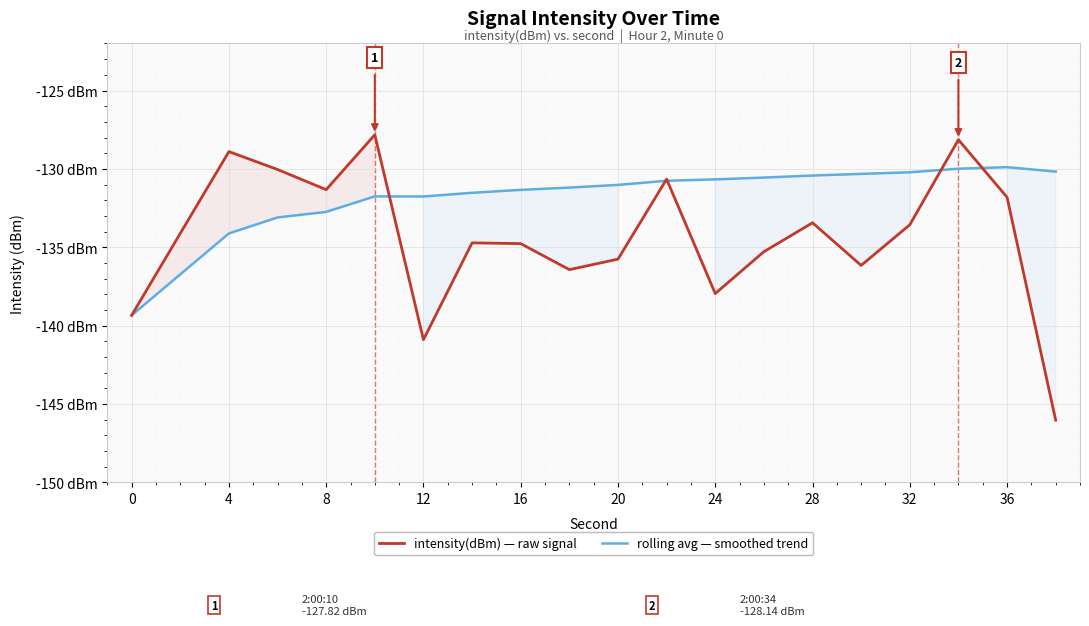

How many values in the intensity(dBm) — raw signal series exceed -134?

9